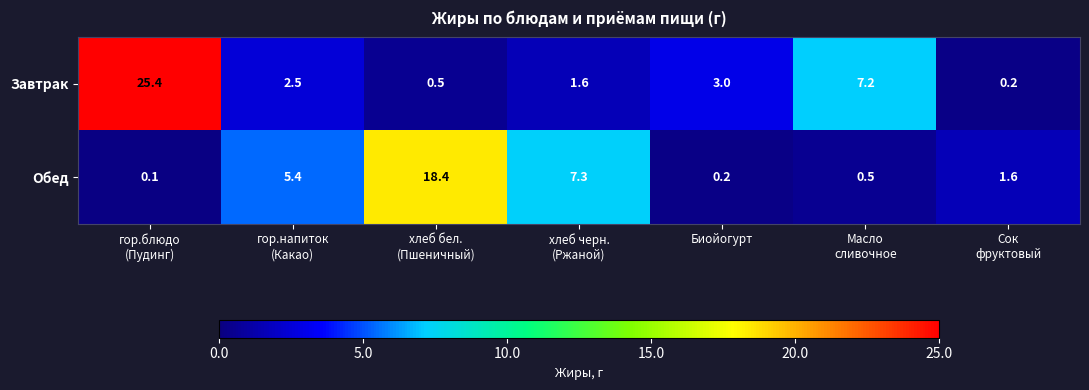

Reading left to right, what are all the values shown in this chart?

Завтрак: 25.4	2.5	0.5	1.6	3.0	7.2	0.2
Обед: 0.1	5.4	18.4	7.3	0.2	0.5	1.6